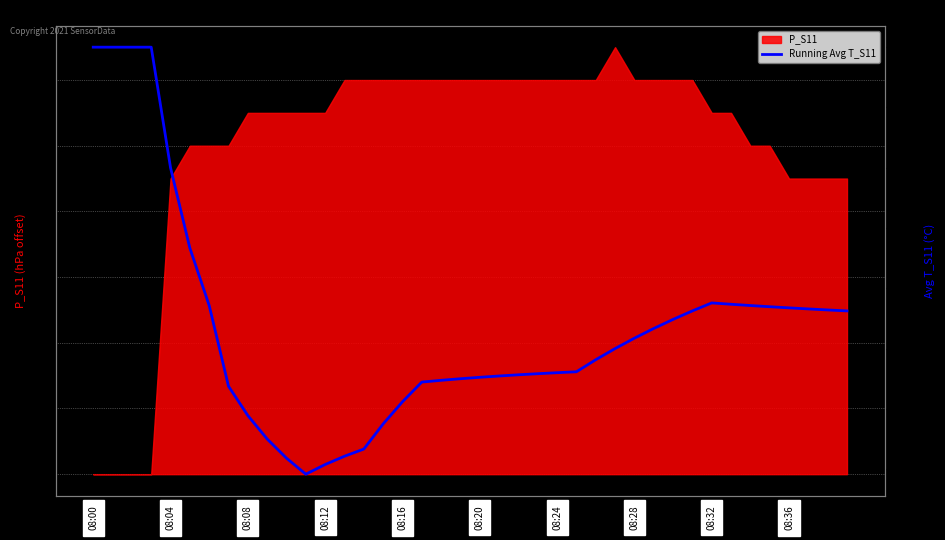

How many lines are shown in the chart?

1